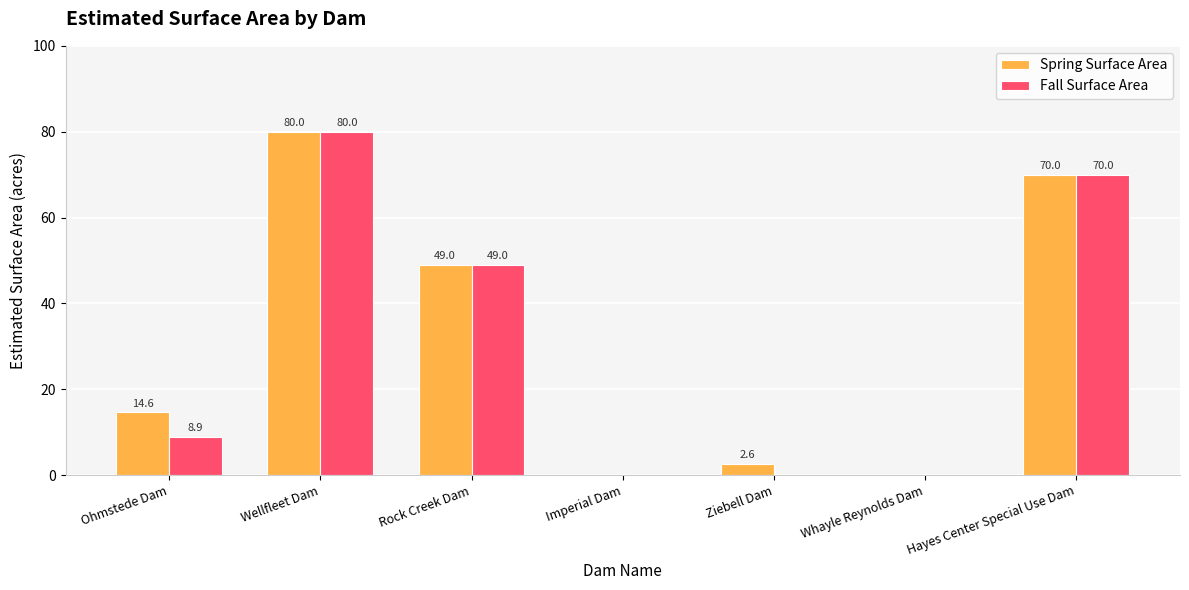

What is the difference between the Spring Surface Area values at Hayes Center Special Use Dam and Whayle Reynolds Dam?

70.0